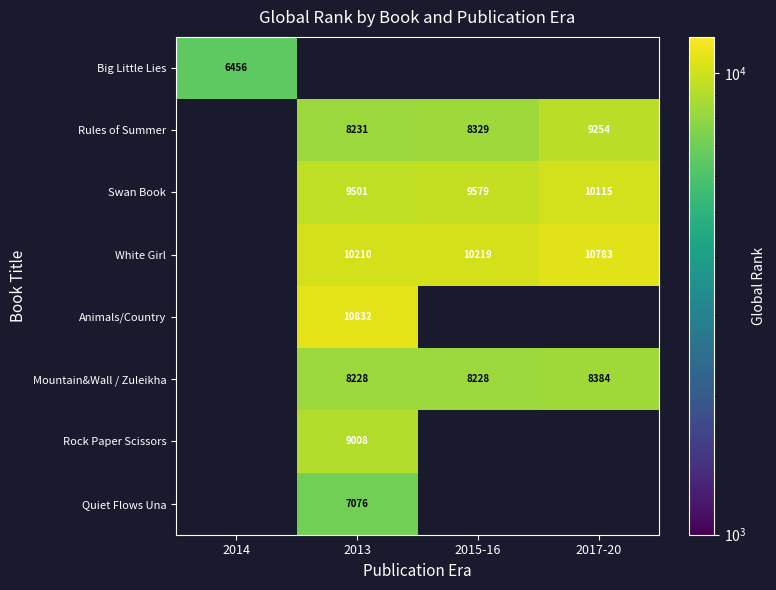

Is it true that Quiet Flows Una equals 9598 at 2013?

False